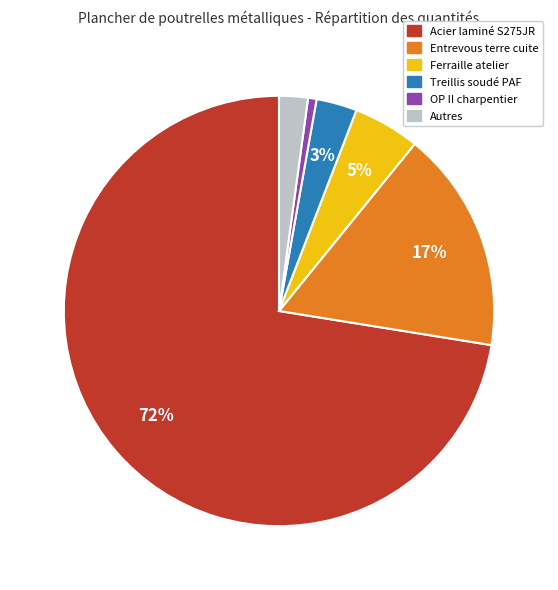

Does any single category account for the majority?

Yes